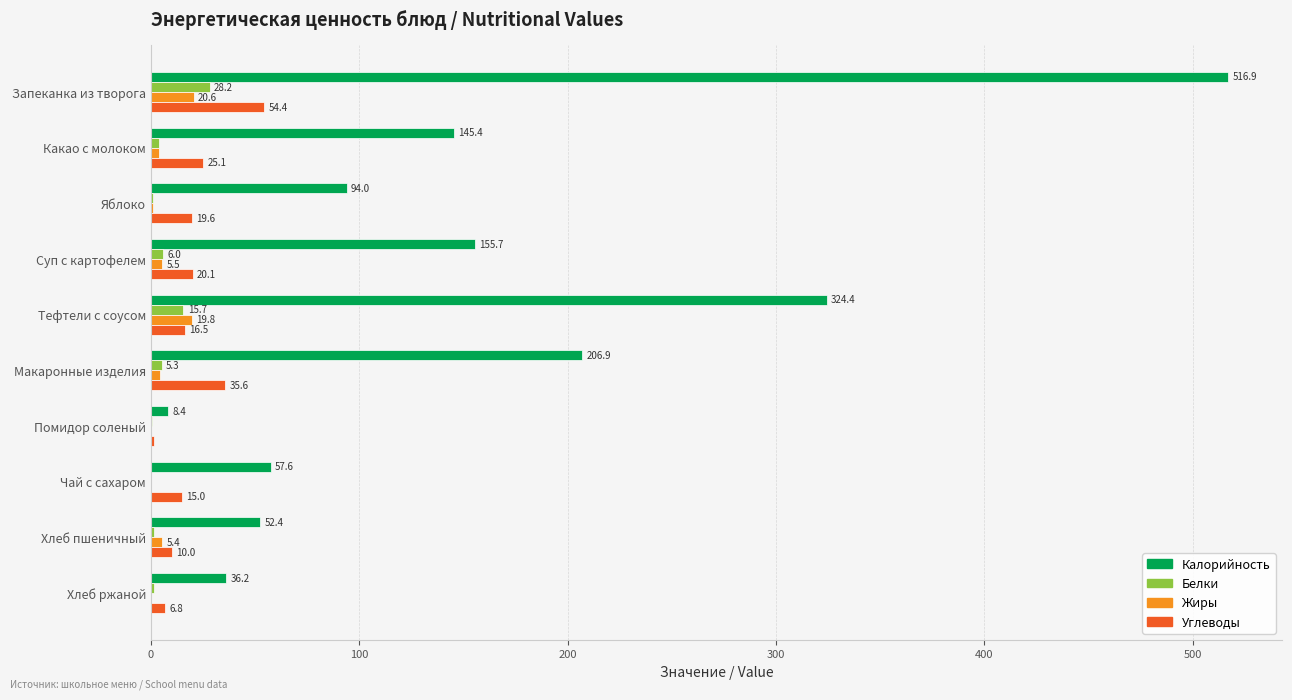

What is the sum of the Жиры values at Тефтели с соусом and Яблоко?

20.6